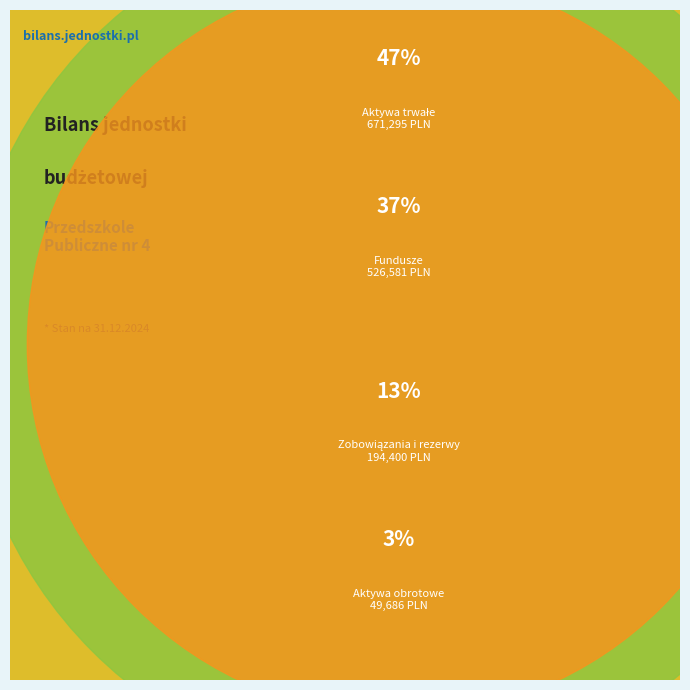

Is the sum of Aktywa trwałe and Zobowiązania i rezerwy greater than half?

Yes